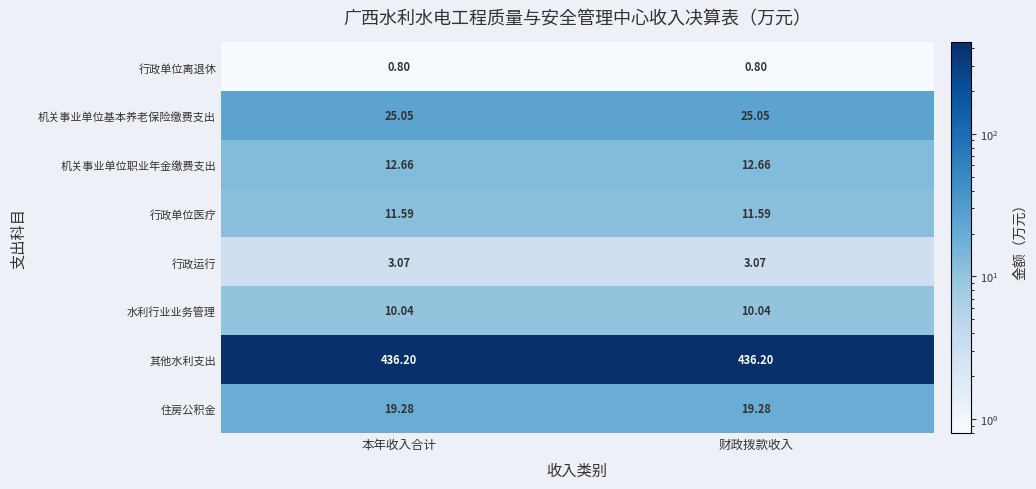

List the series in order of their peak value, lowest first.

行政单位离退休, 行政运行, 水利行业业务管理, 行政单位医疗, 机关事业单位职业年金缴费支出, 住房公积金, 机关事业单位基本养老保险缴费支出, 其他水利支出